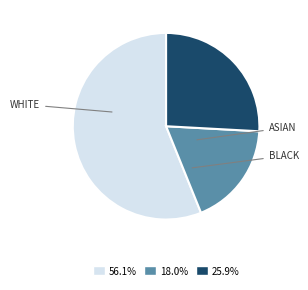

Approximately how many times larger is the value at 56.1% compared to 18.0%?

3.1